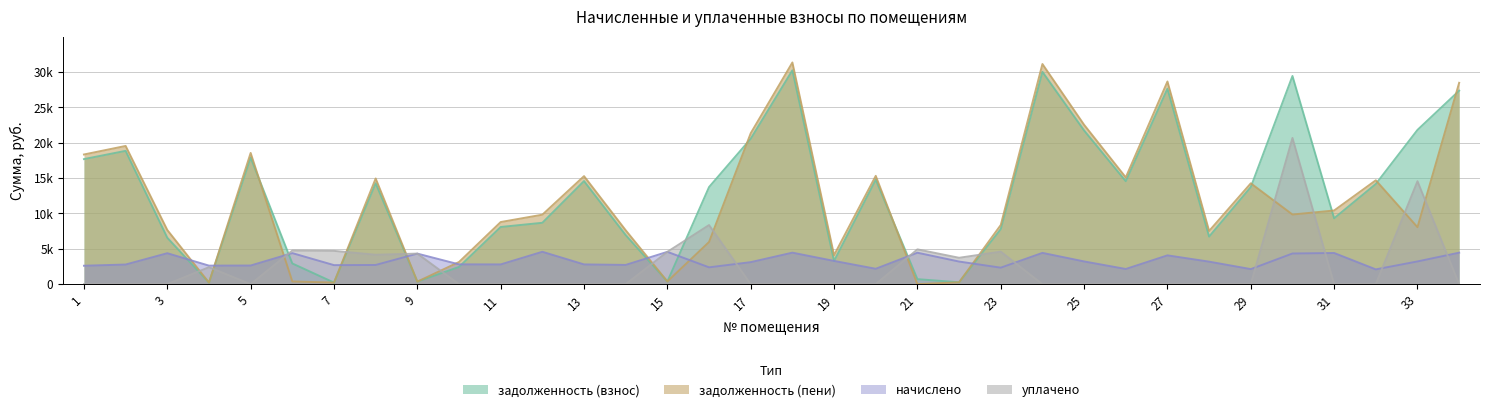

How many lines are shown in the chart?

4